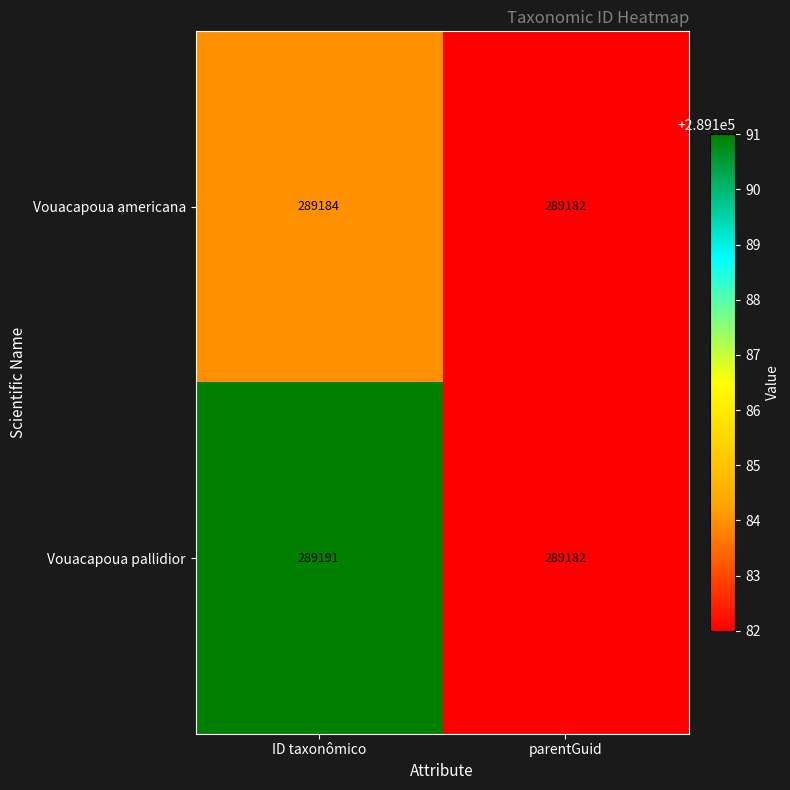

What is the difference between the Vouacapoua pallidior values at ID taxonômico and parentGuid?

9